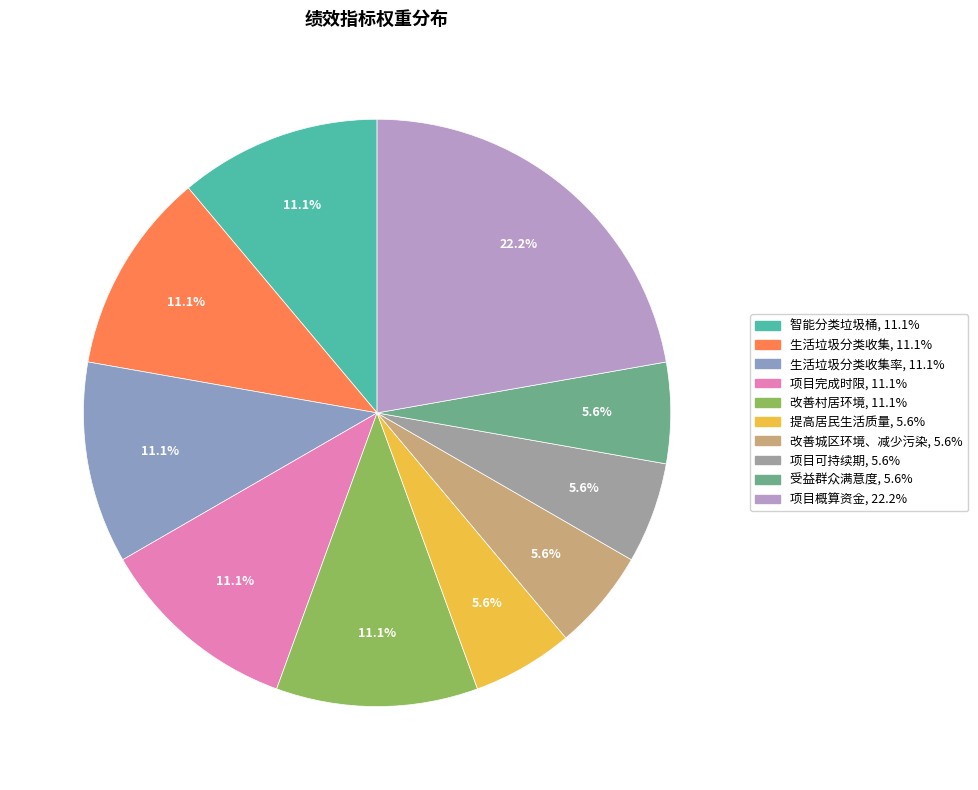

Is there a majority slice in this chart?

No